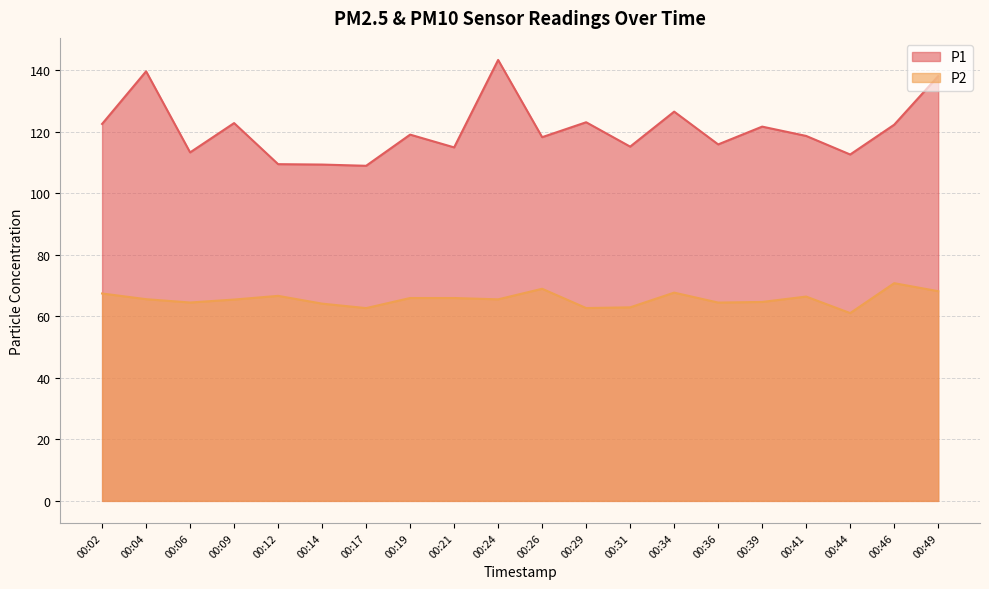

Rank the series at 00:41 from lowest to highest value.

P2, P1